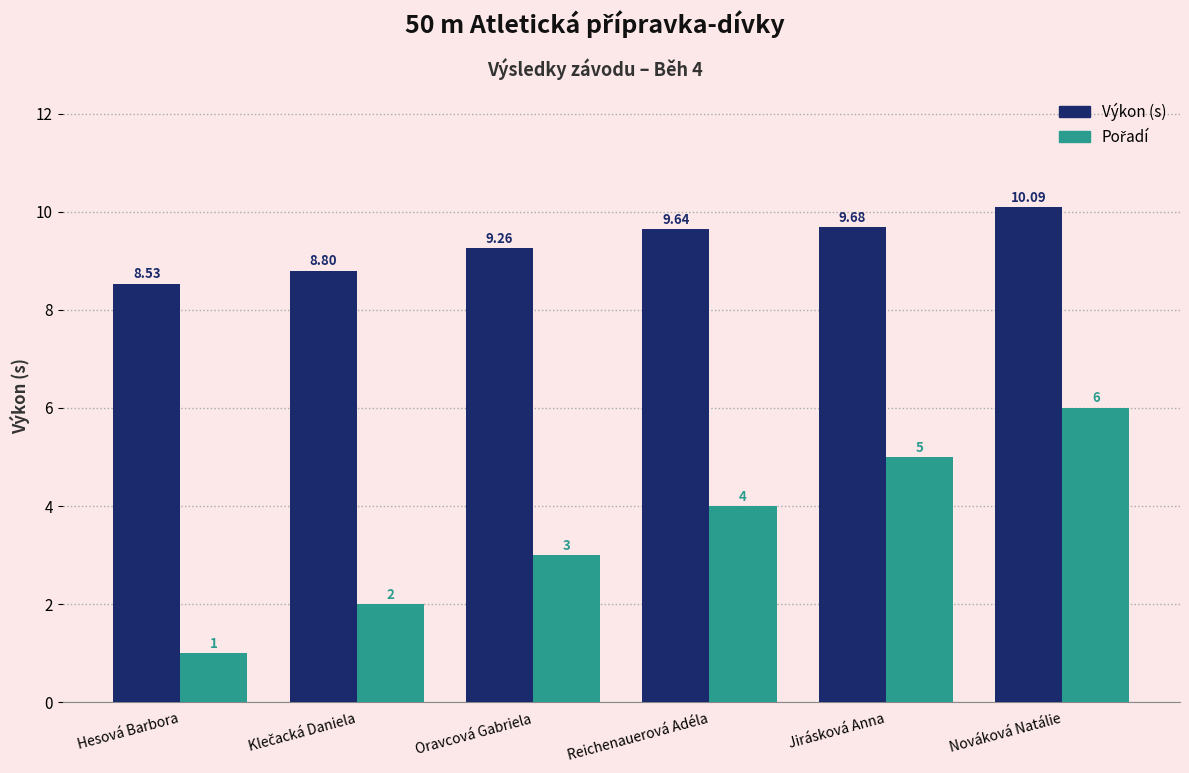

Which category has the highest value across all series?

Nováková Natálie